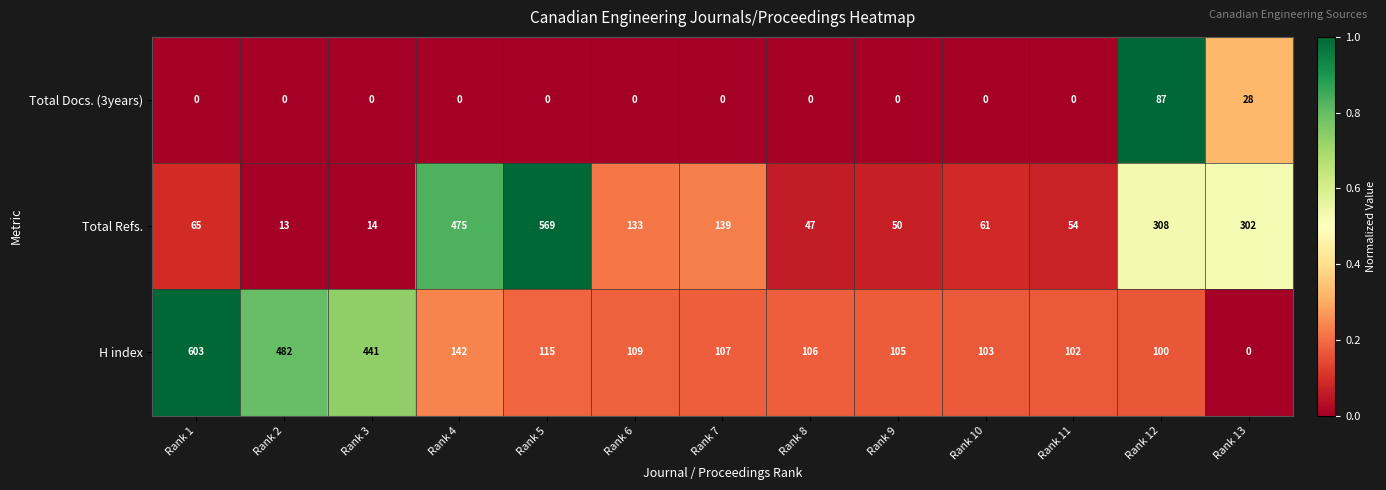

List the labels in order of H index value, smallest first.

Rank 13, Rank 12, Rank 11, Rank 10, Rank 9, Rank 8, Rank 7, Rank 6, Rank 5, Rank 4, Rank 3, Rank 2, Rank 1